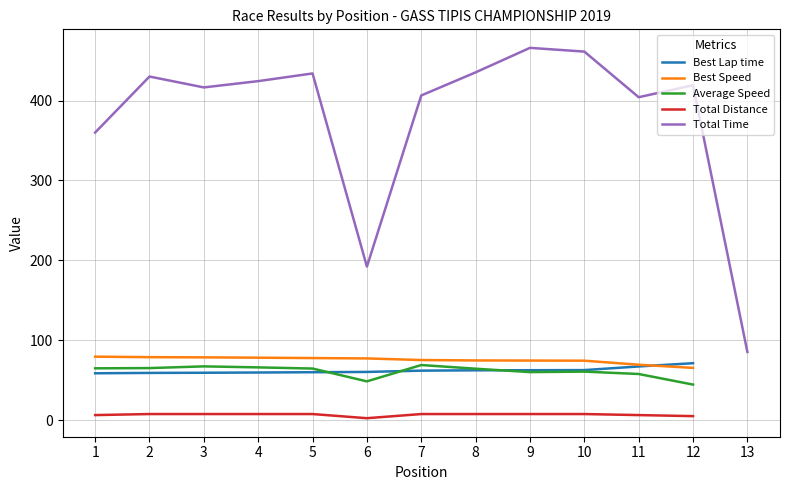

How many values in Average Speed are above zero?

12